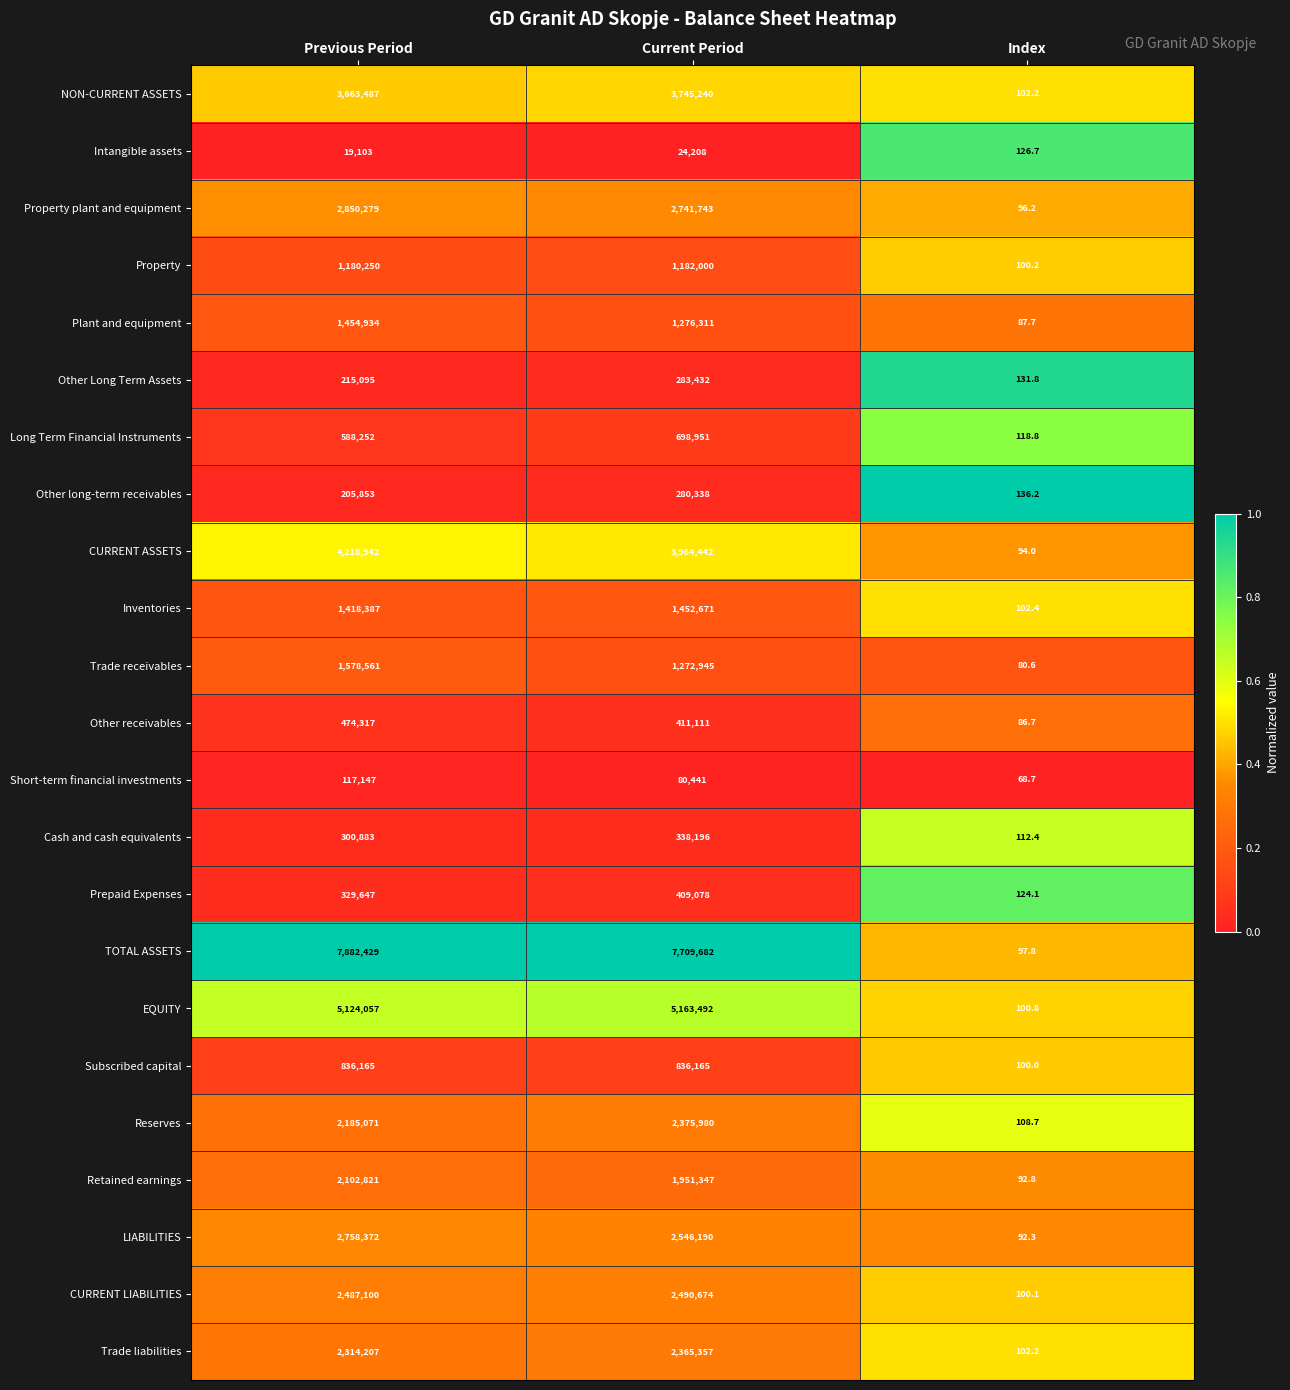

Which series changed the most between Current Period and Index?

TOTAL ASSETS